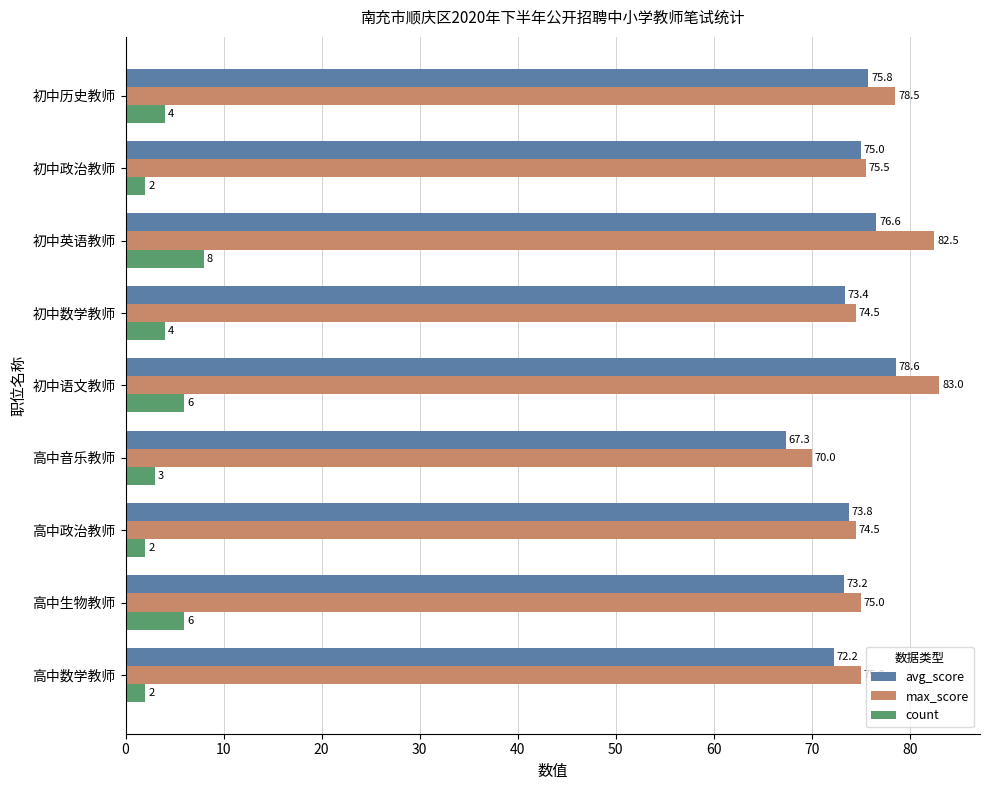

What value does the max_score series have at 高中音乐教师?

70.0